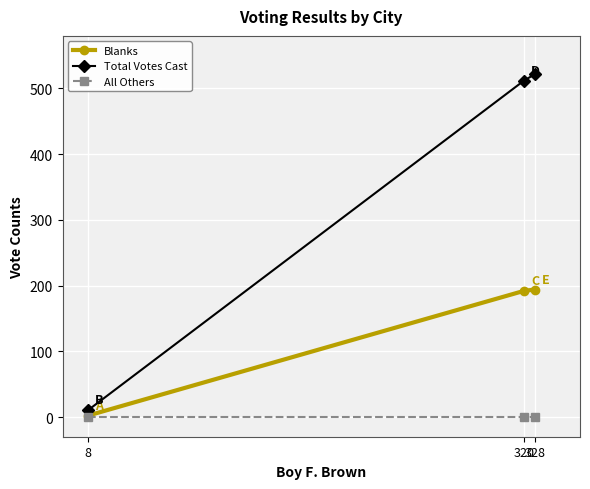

Which series has the largest total across all categories?

Total Votes Cast